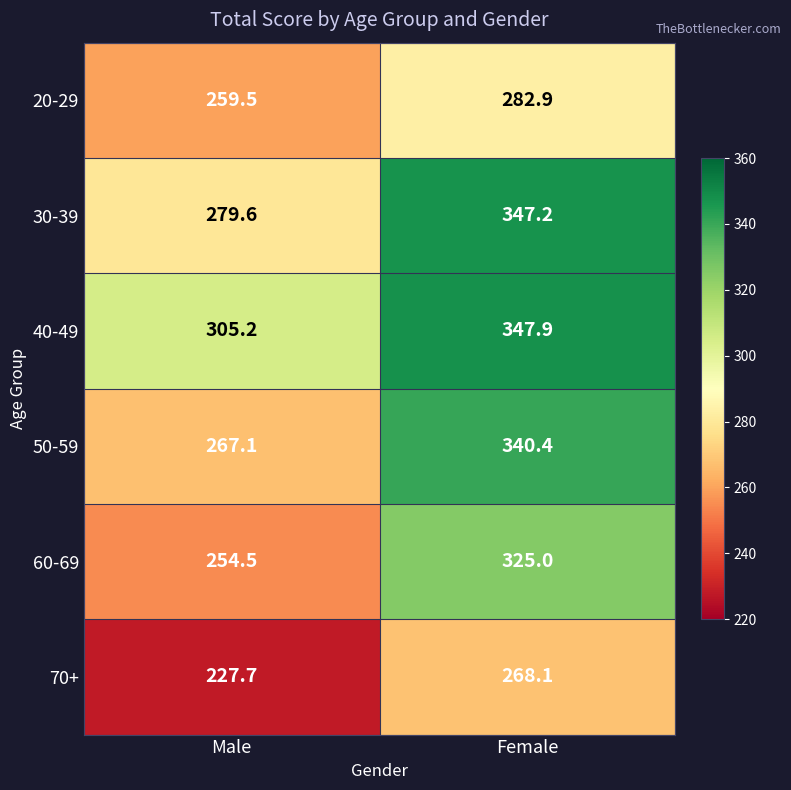

What is the approximate value of 20-29 at Female?

282.9